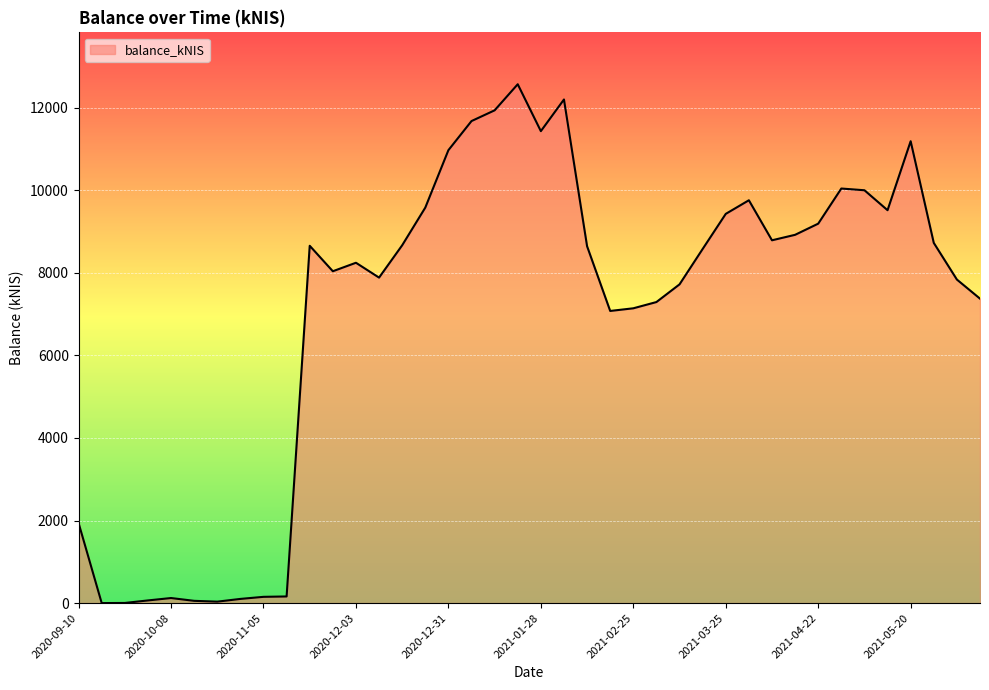

What is the greatest value displayed?

12568.4